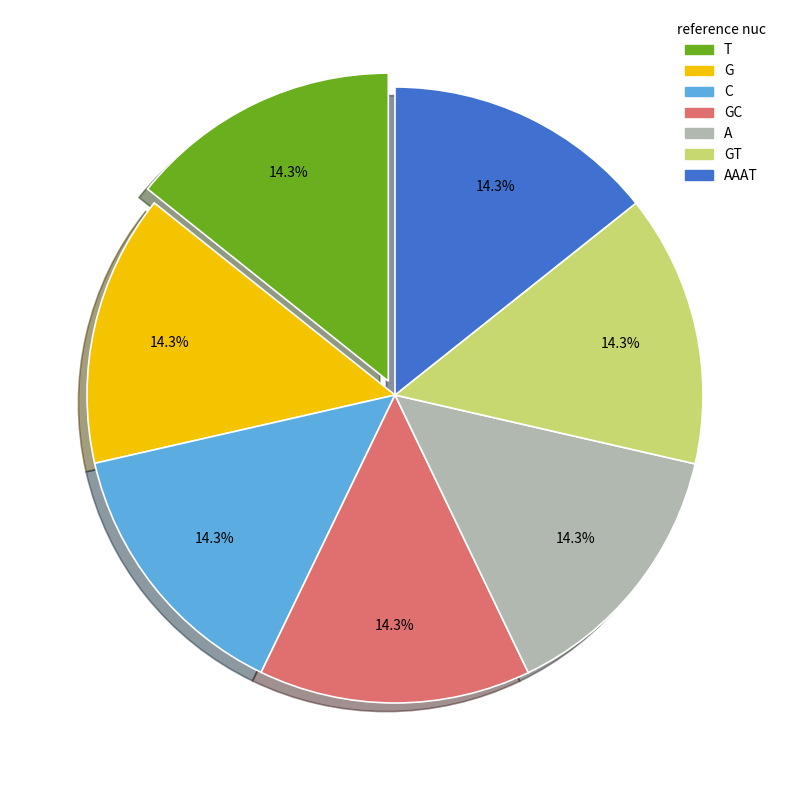

What is the ratio of the value at G to the value at GC?

1.0